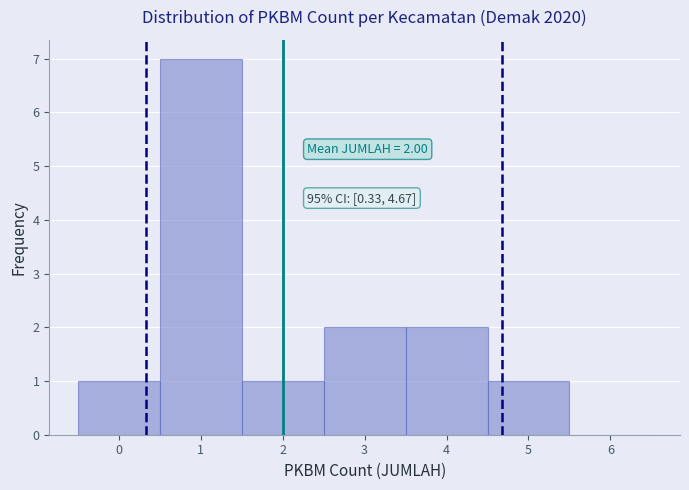

Which range on the x-axis has the tallest bar?

0.5 to 1.5